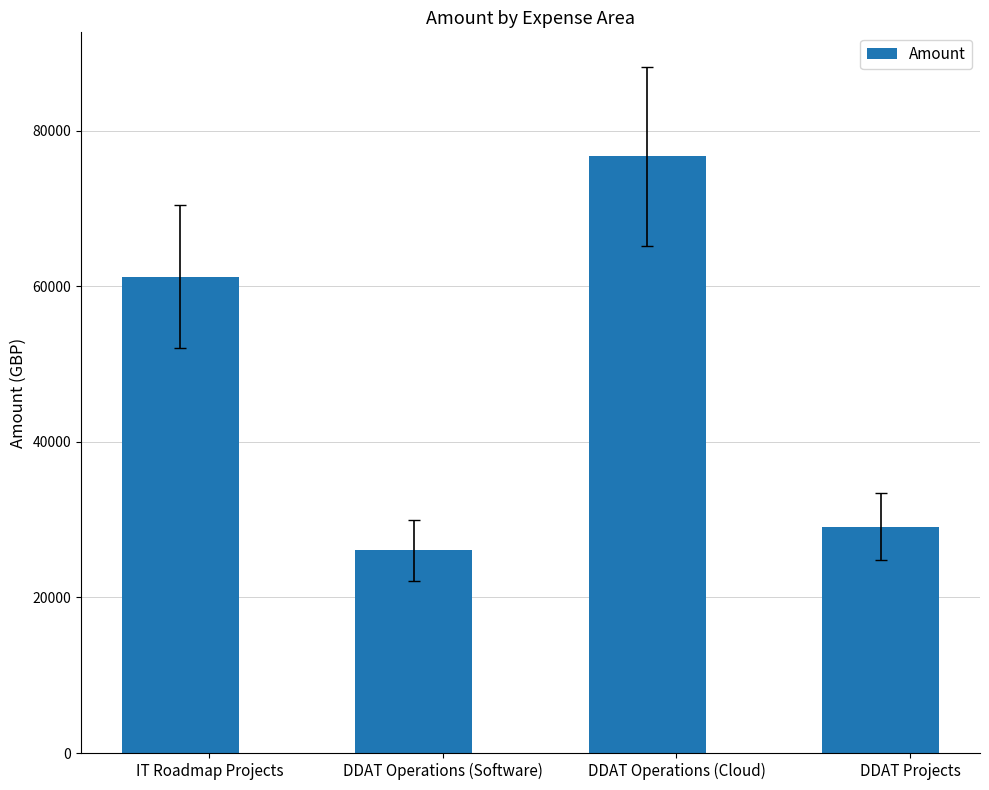

True or false: the data shows 41854.6 at DDAT Operations (Cloud).

False